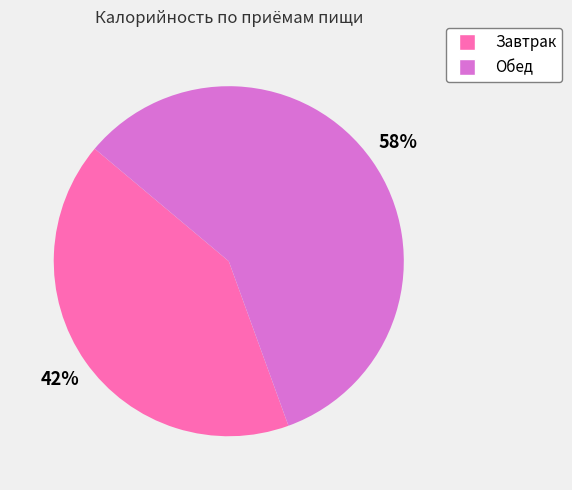

The Обед slice represents 52% of the pie. True or false?

False